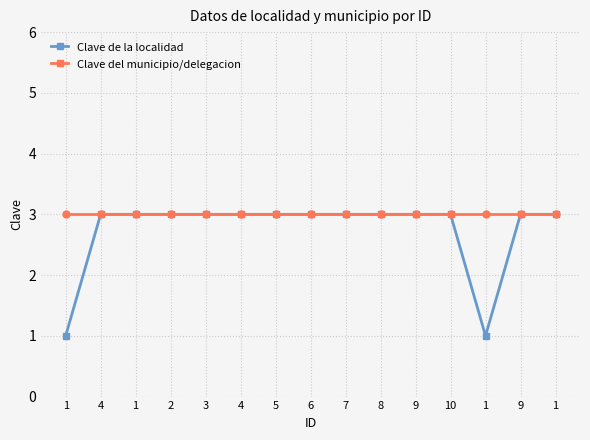

How many lines are shown in the chart?

2